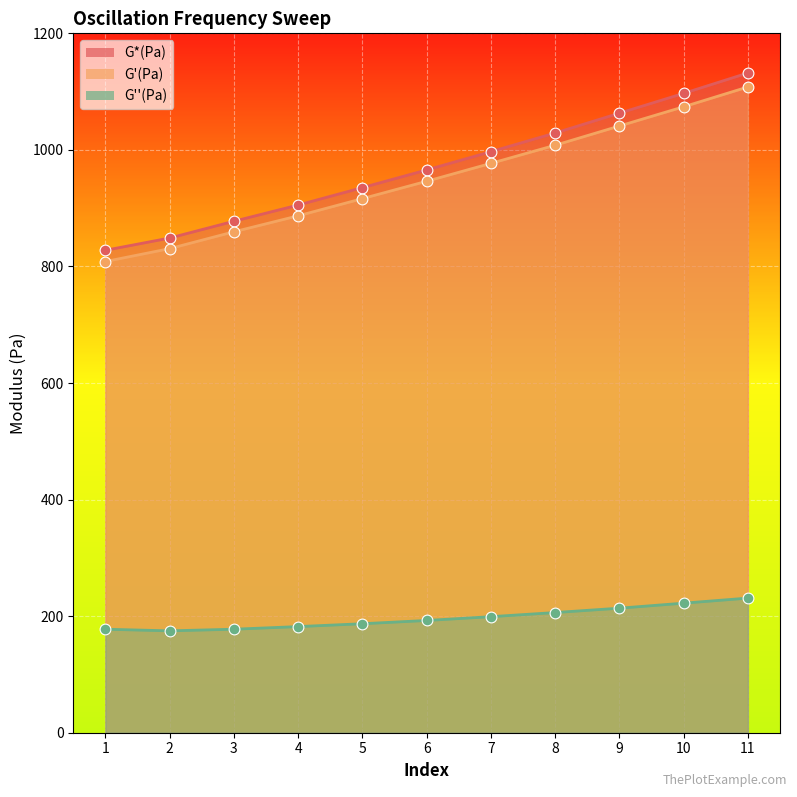

Is the value of G''(Pa) at 8 greater than the value of G'(Pa) at 1?

No